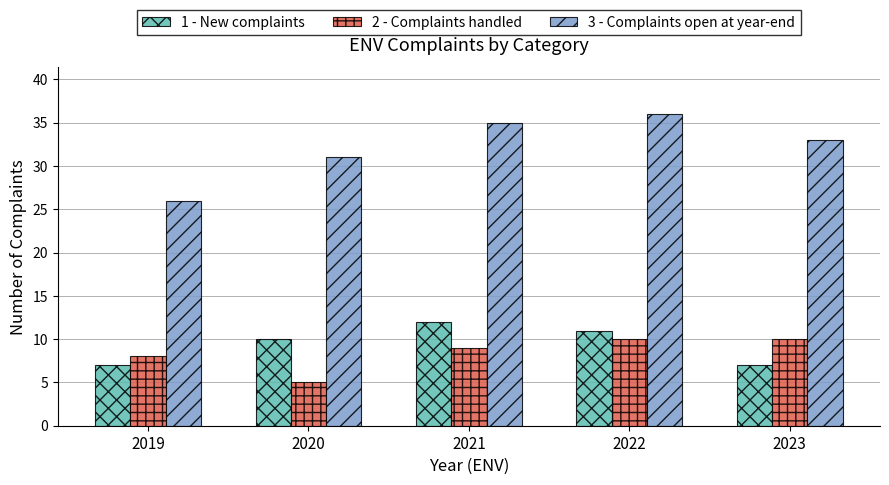

How many 1 - New complaints values are between 7 and 11?

4